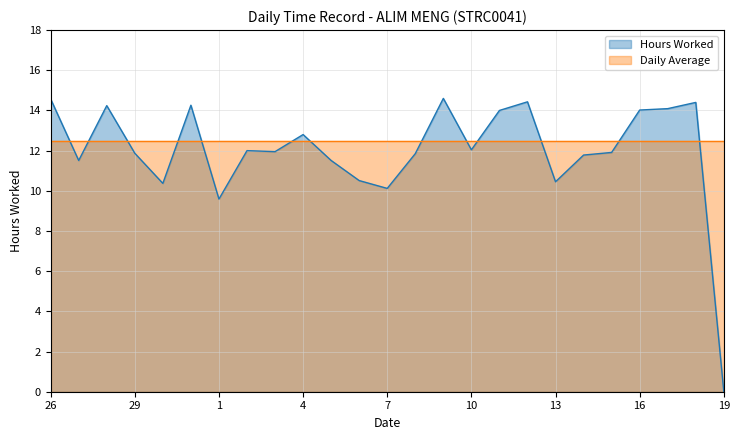

Does the chart display data point markers on the line(s)?

No